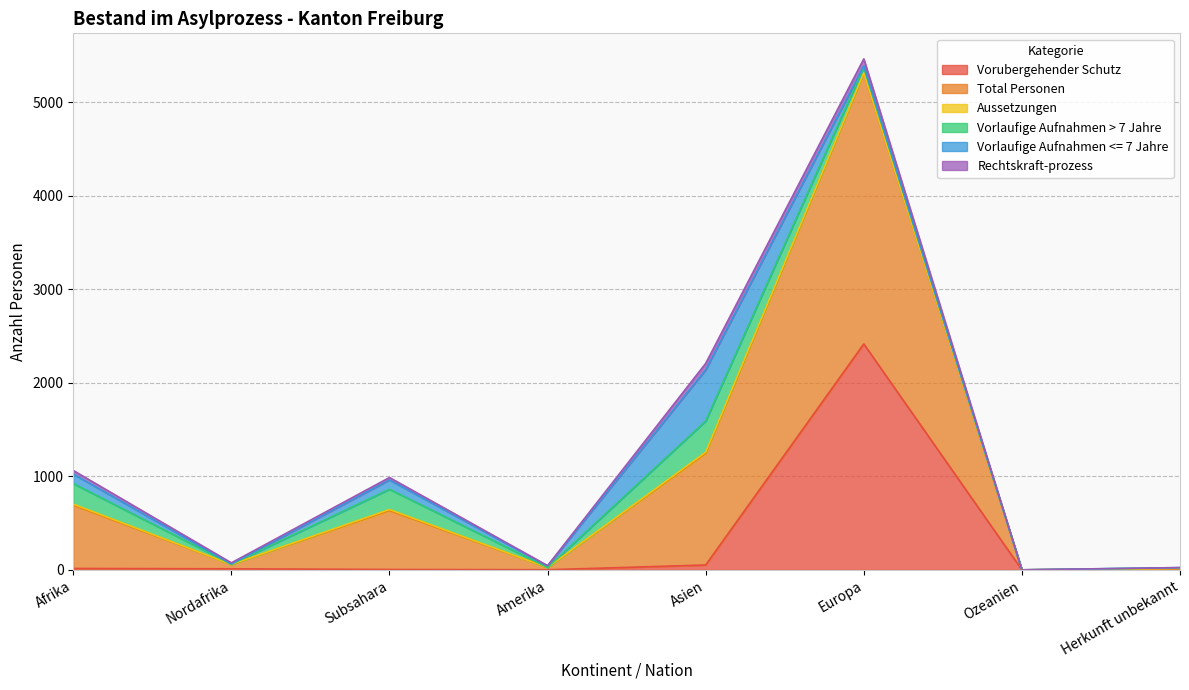

Which series changed the most between Afrika and Europa?

Vorubergehender Schutz